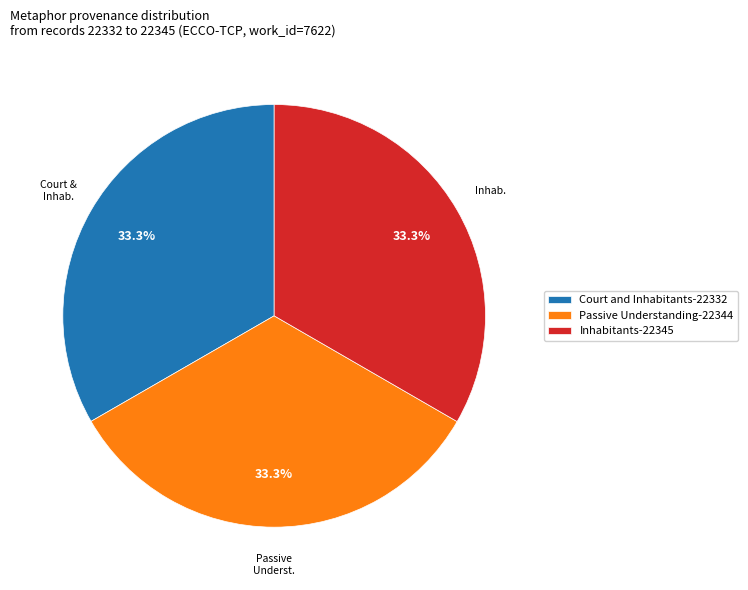

Does any single category account for the majority?

No